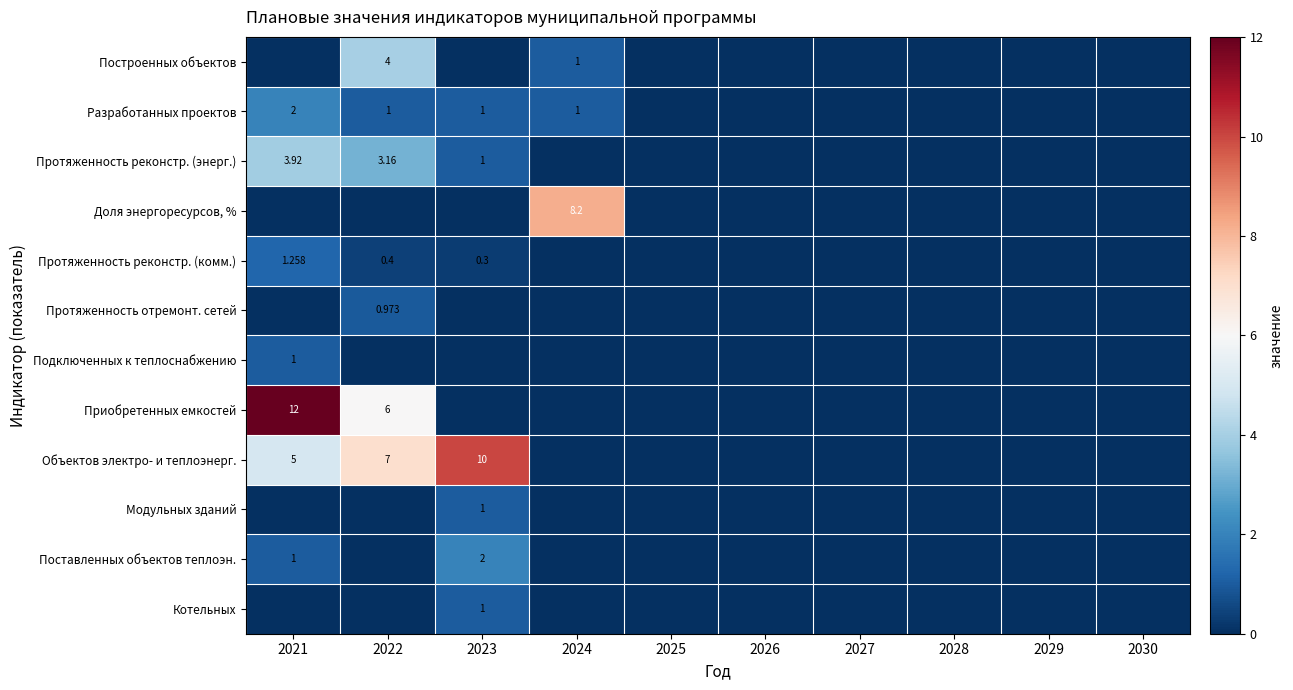

What is the maximum value shown in the chart?

12.0